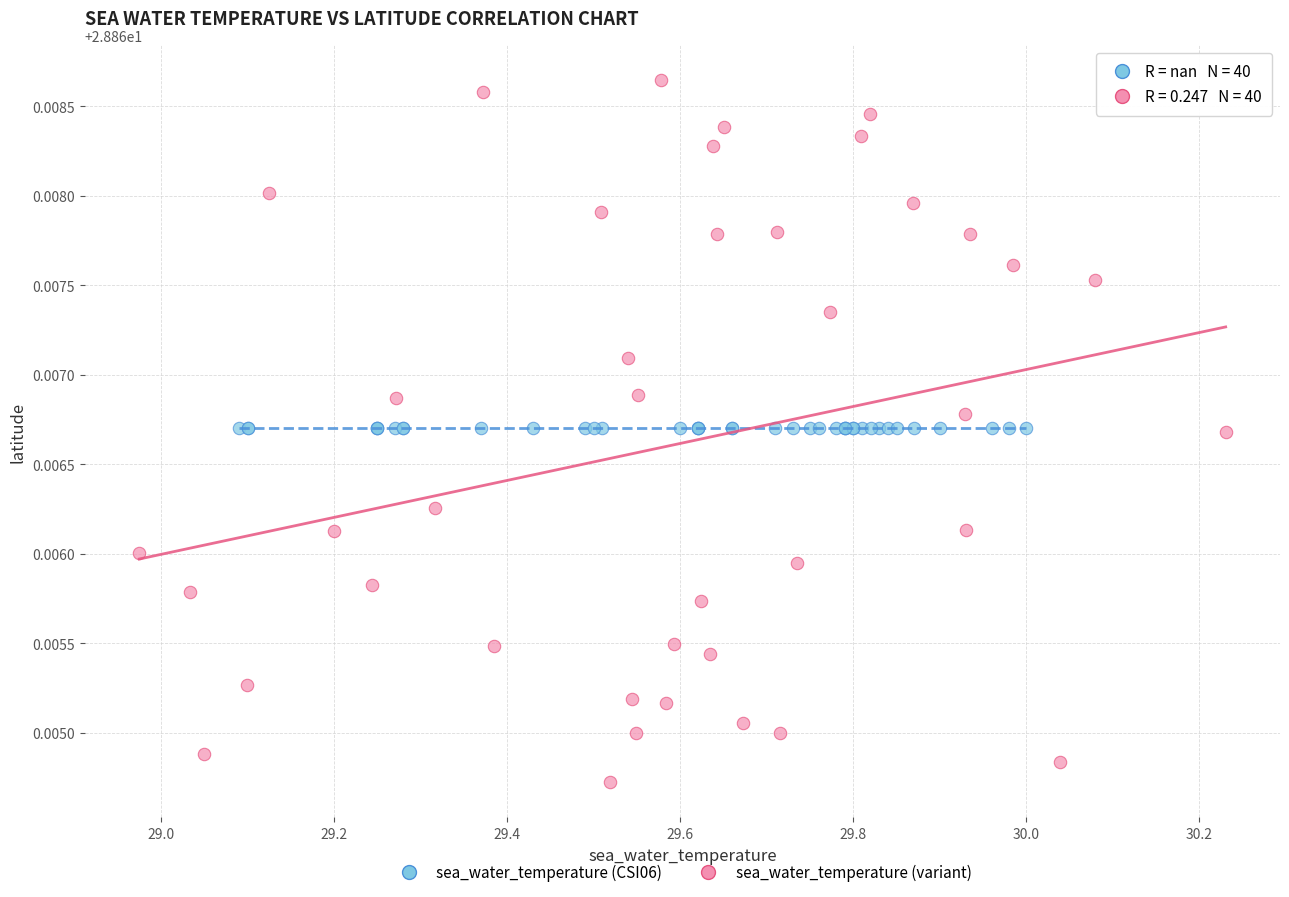

Which series contains the highest Y value?

sea_water_temperature (variant)